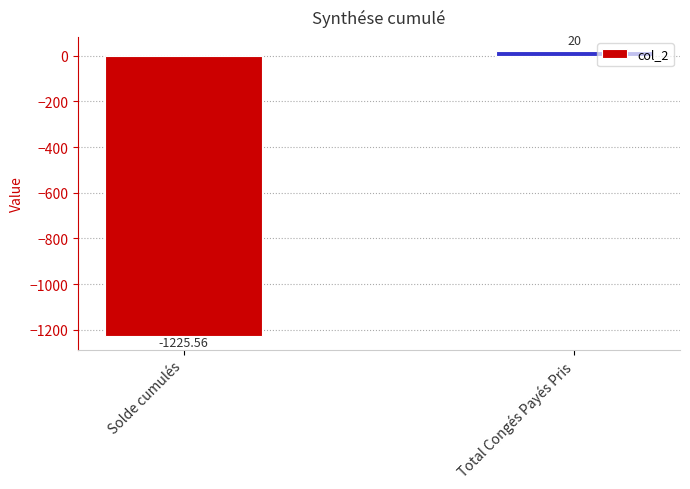

What value does the data have at Total Congés Payés Pris?

20.0